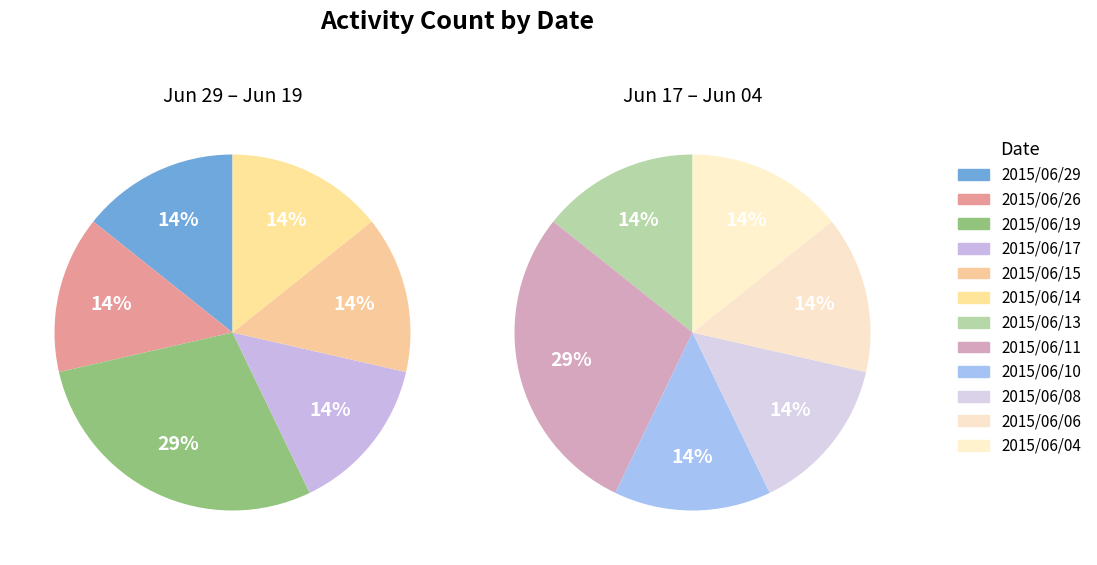

Which category has the biggest portion of the pie?

2015/06/19